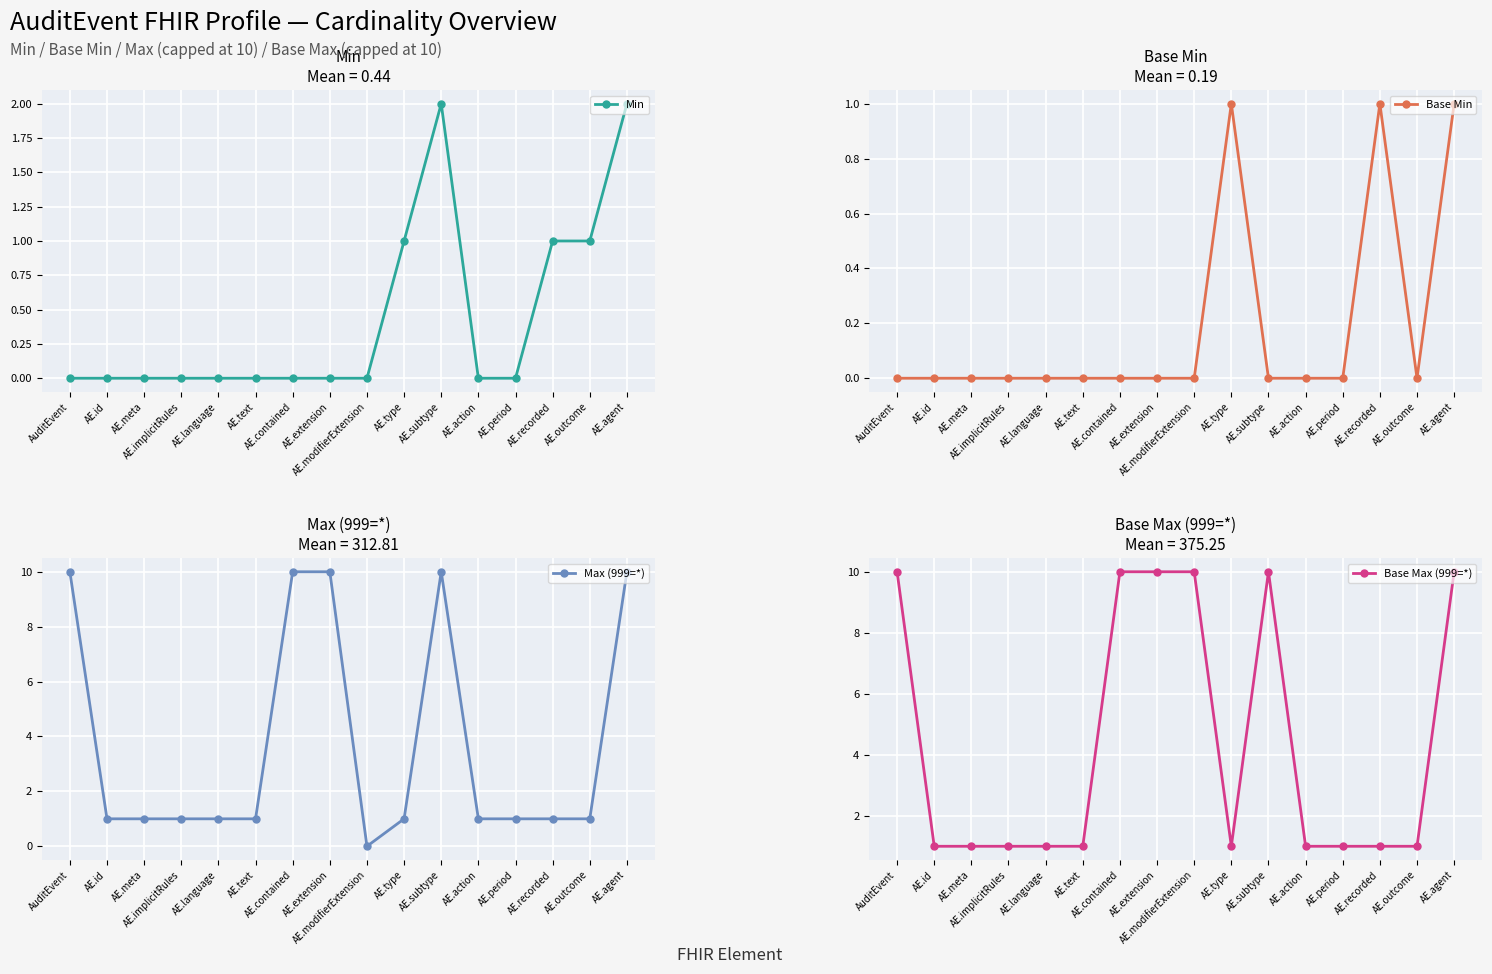

Between AE.text and AE.language, which is larger?

AE.text